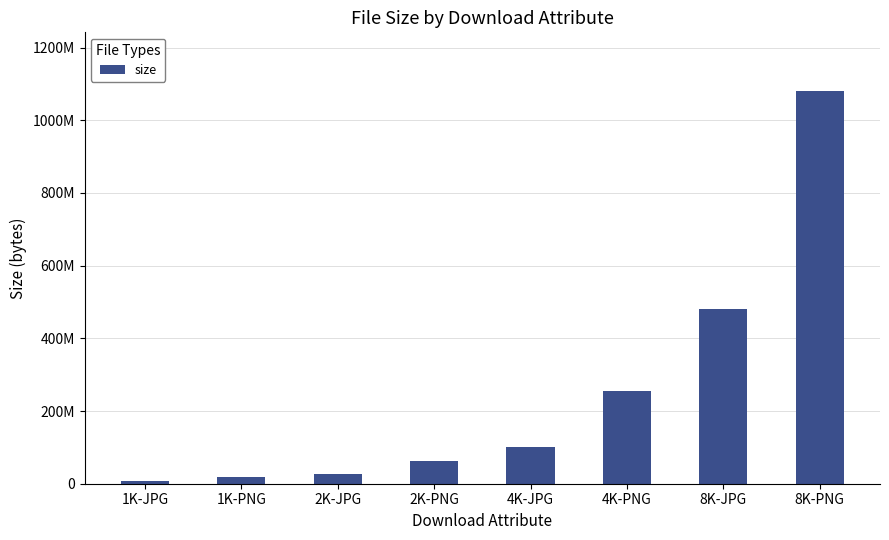

Reading right to left, transcribe all the data shown in this chart.

8K-PNG=1079893439	8K-JPG=480407117	4K-PNG=255096663	4K-JPG=101998320	2K-PNG=63837296	2K-JPG=26314126	1K-PNG=17278219	1K-JPG=7909081